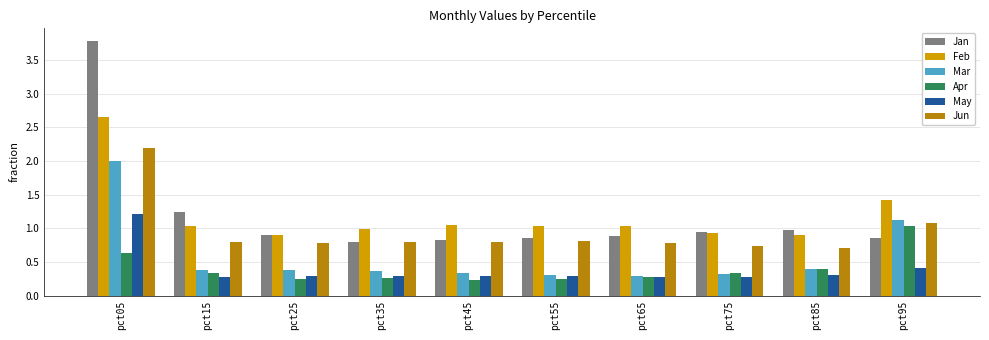

Count the May values in the range 0 to 1.

9